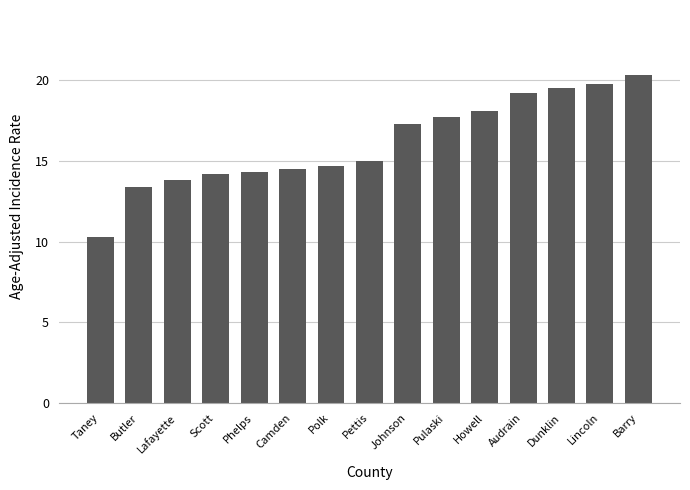

How many bars are there in total?

15